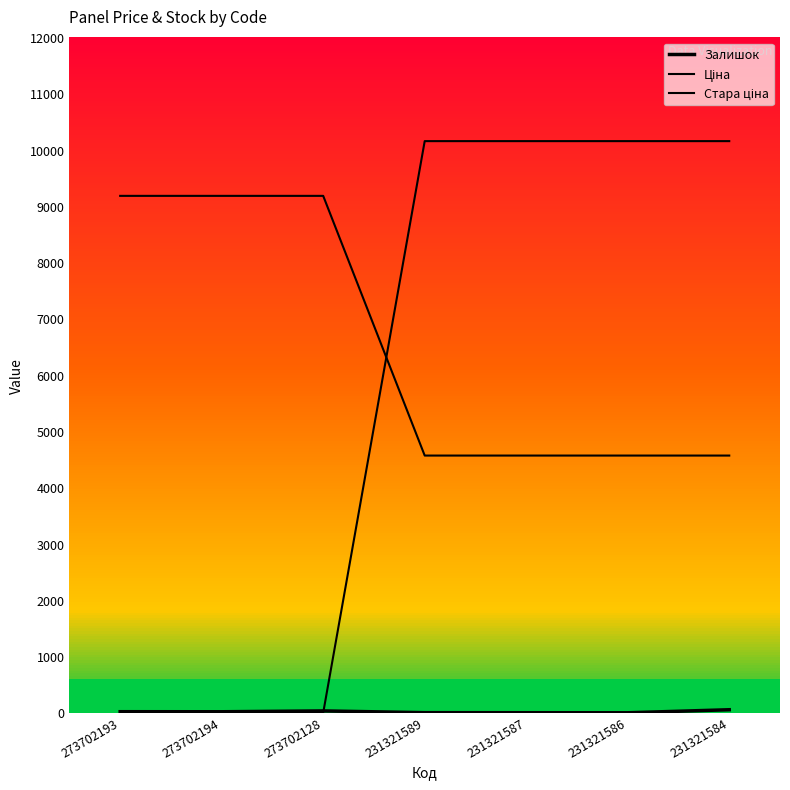

Which series has the largest range (max minus min)?

Стара ціна